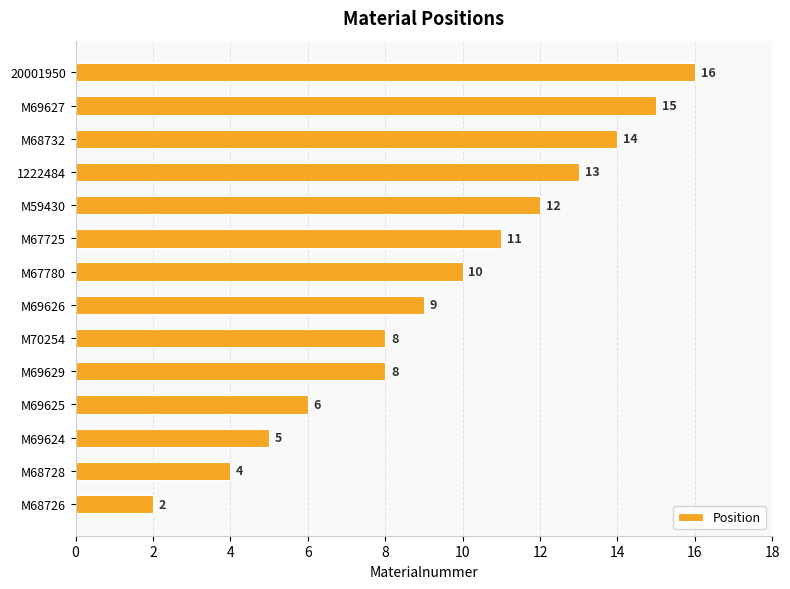

What is the average value?

10